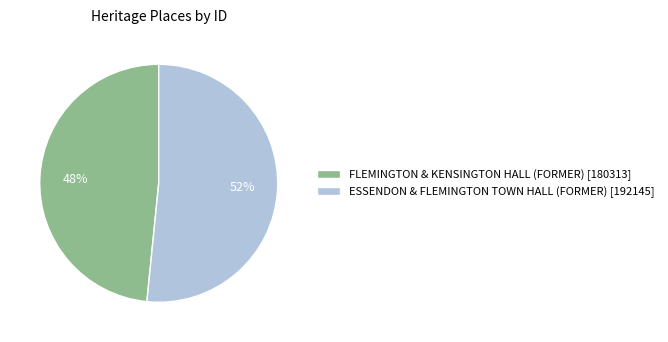

Rank the categories by value from lowest to highest.

FLEMINGTON & KENSINGTON HALL (FORMER), ESSENDON & FLEMINGTON TOWN HALL (FORMER)